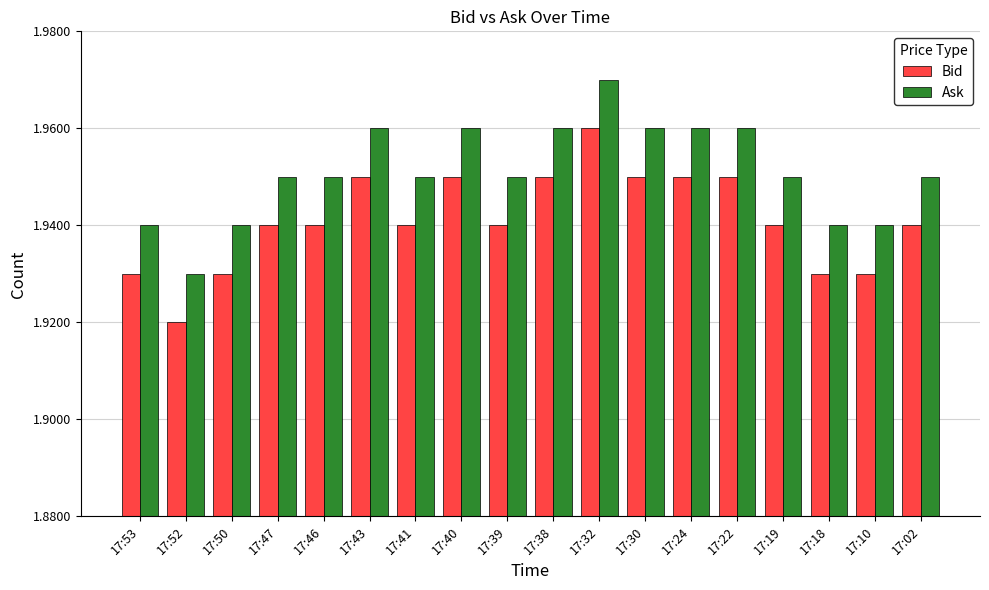

How many Bid values are between 1 and 2?

18